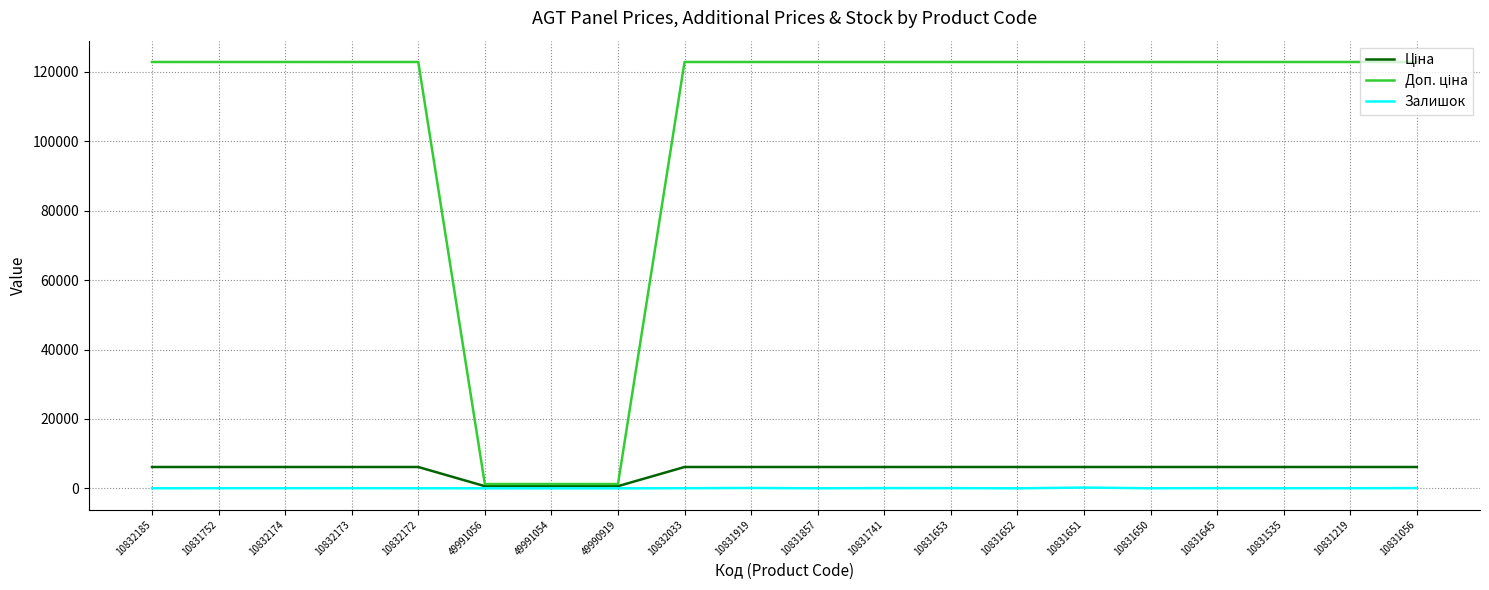

Does the chart have visible grid lines?

Yes